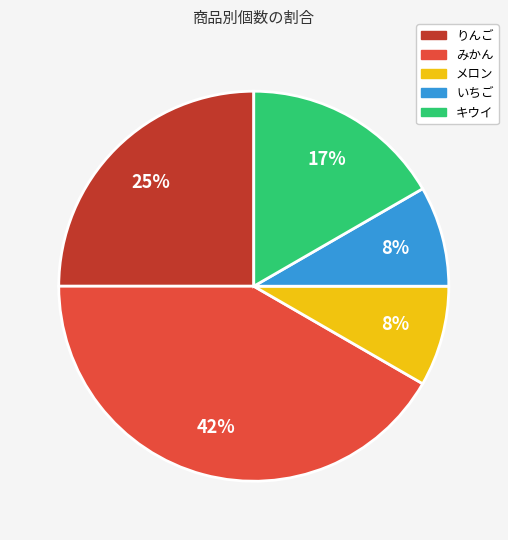

Does りんご account for over 50% of the chart?

No